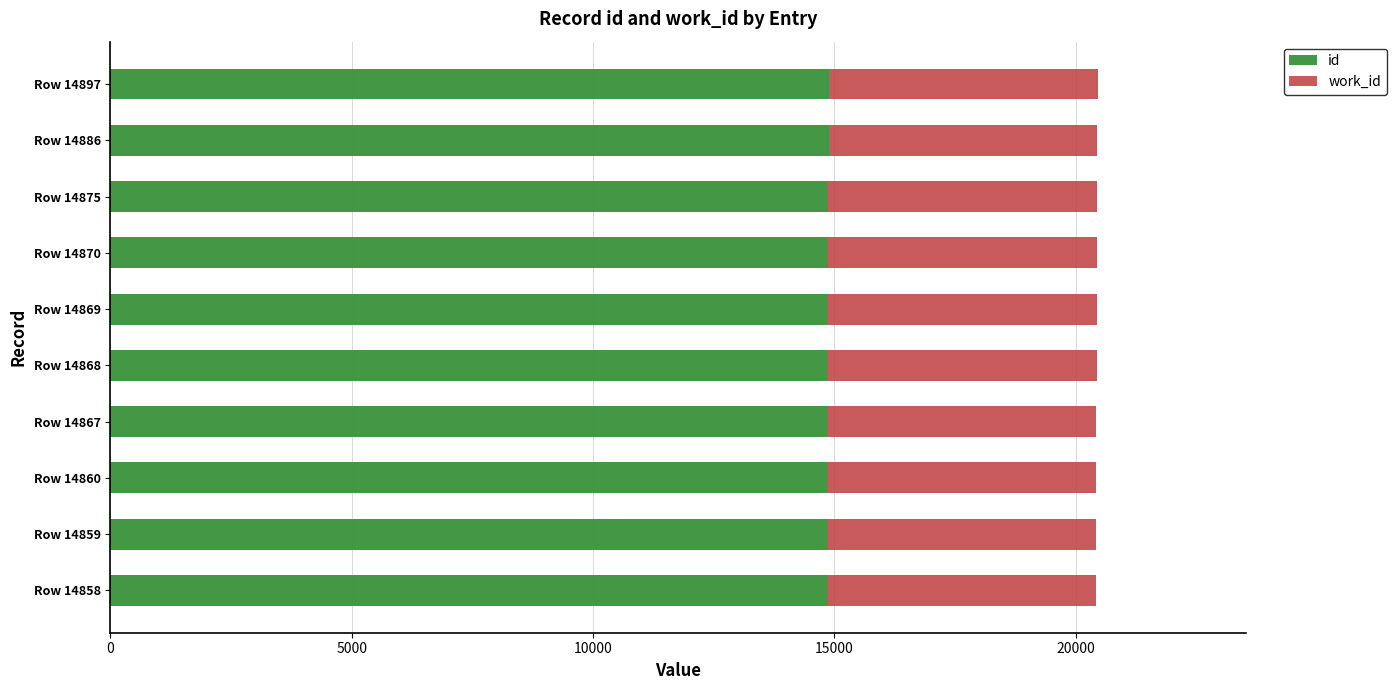

What is the average value of the id series?

14871